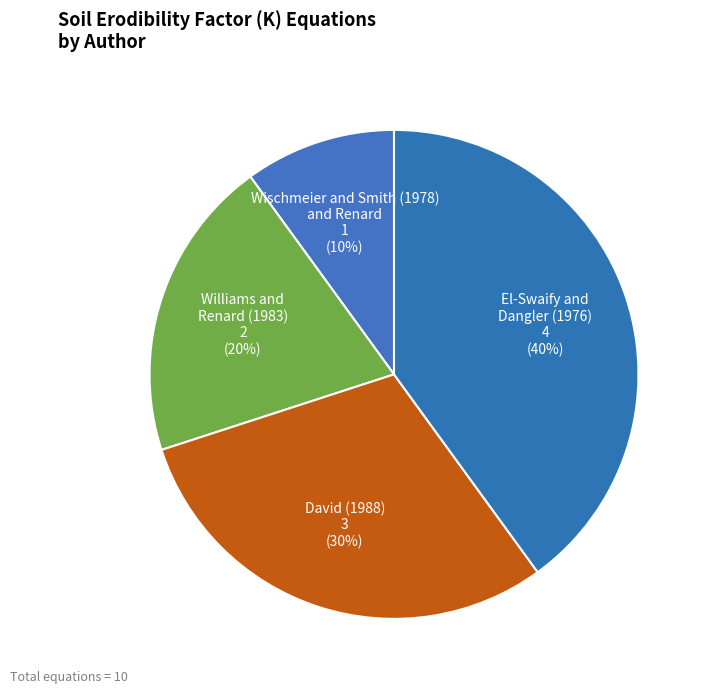

Is it true that El-Swaify and Dangler (1976) is 40% of the pie?

True